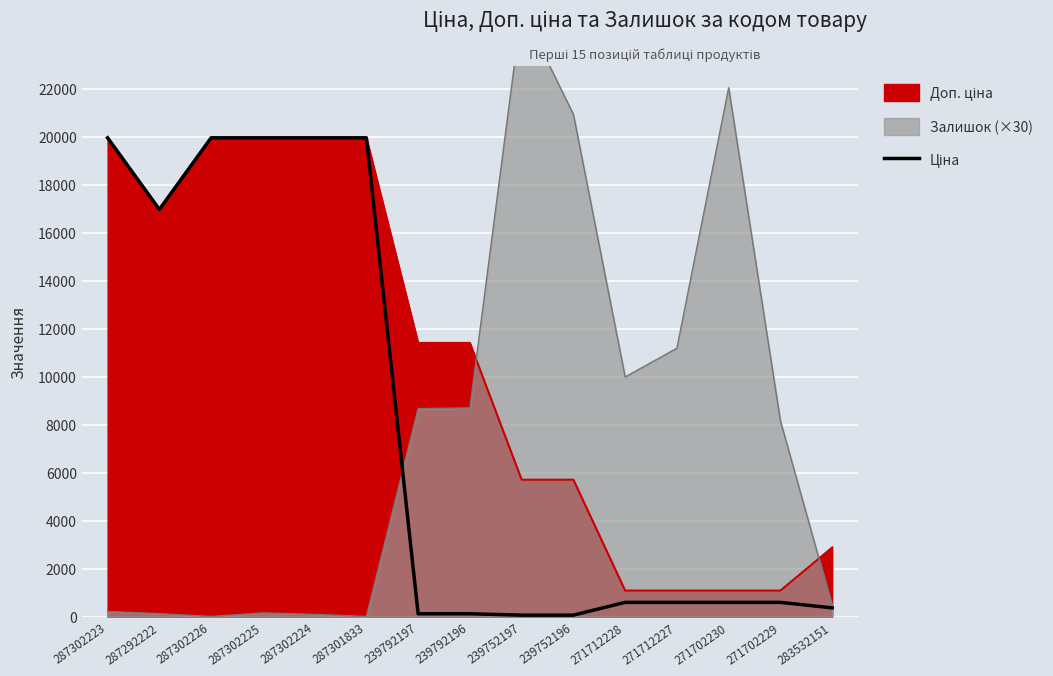

True or false: there are more than 2 points higher than both neighbors.

False